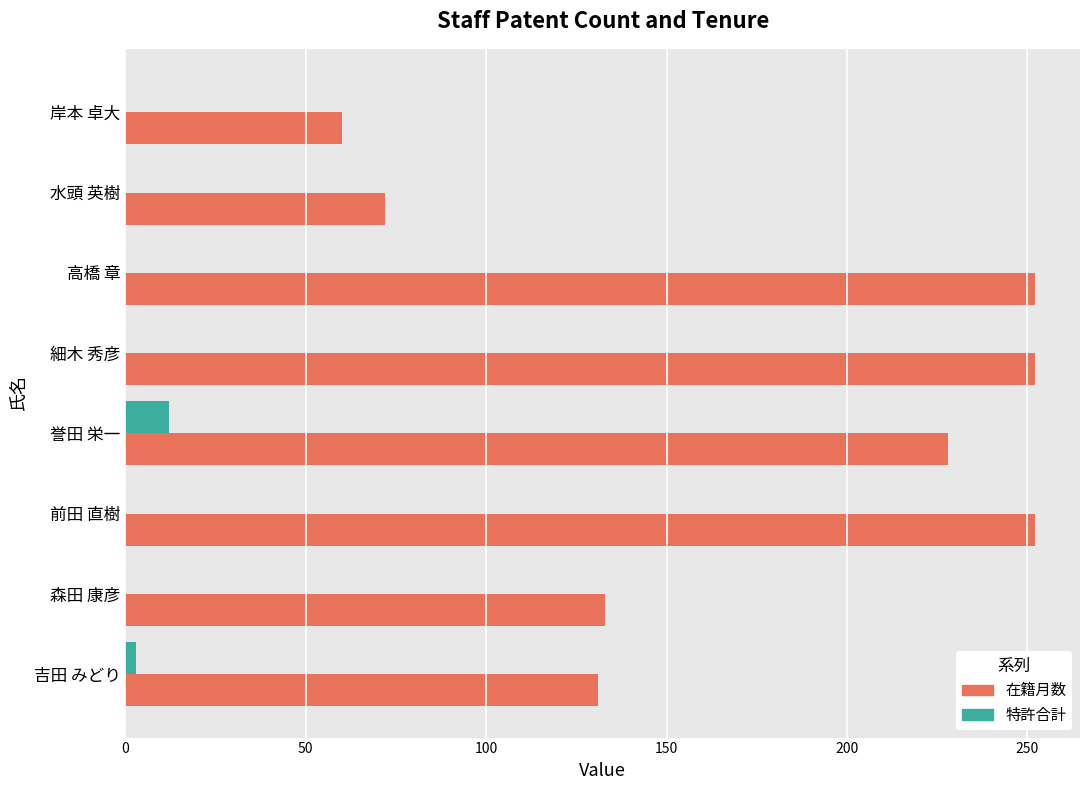

Which series has the largest range (max minus min)?

在籍月数